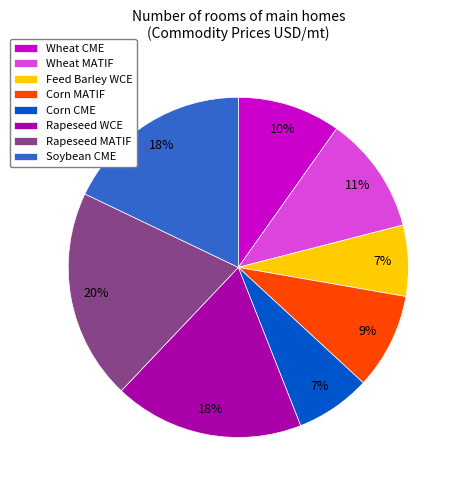

What is the largest slice in the pie chart?

Rapeseed MATIF